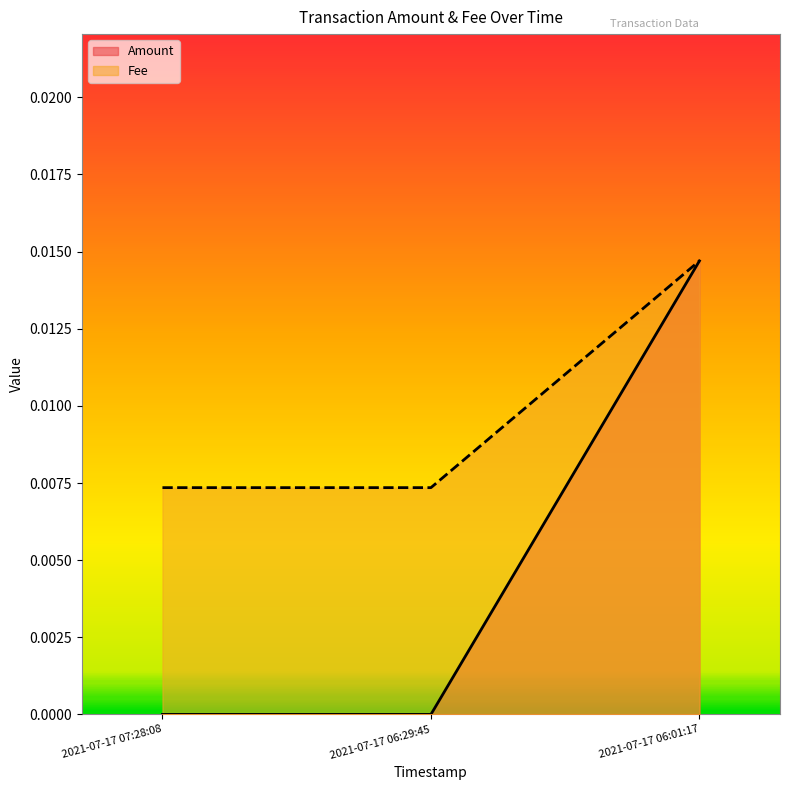

Reading right to left, list all the values displayed in this chart.

Amount: 2021-07-17 06:01:17=0.0	2021-07-17 06:29:45=0.0	2021-07-17 07:28:08=0.0
Fee: 2021-07-17 06:01:17=0.0	2021-07-17 06:29:45=0.0	2021-07-17 07:28:08=0.0